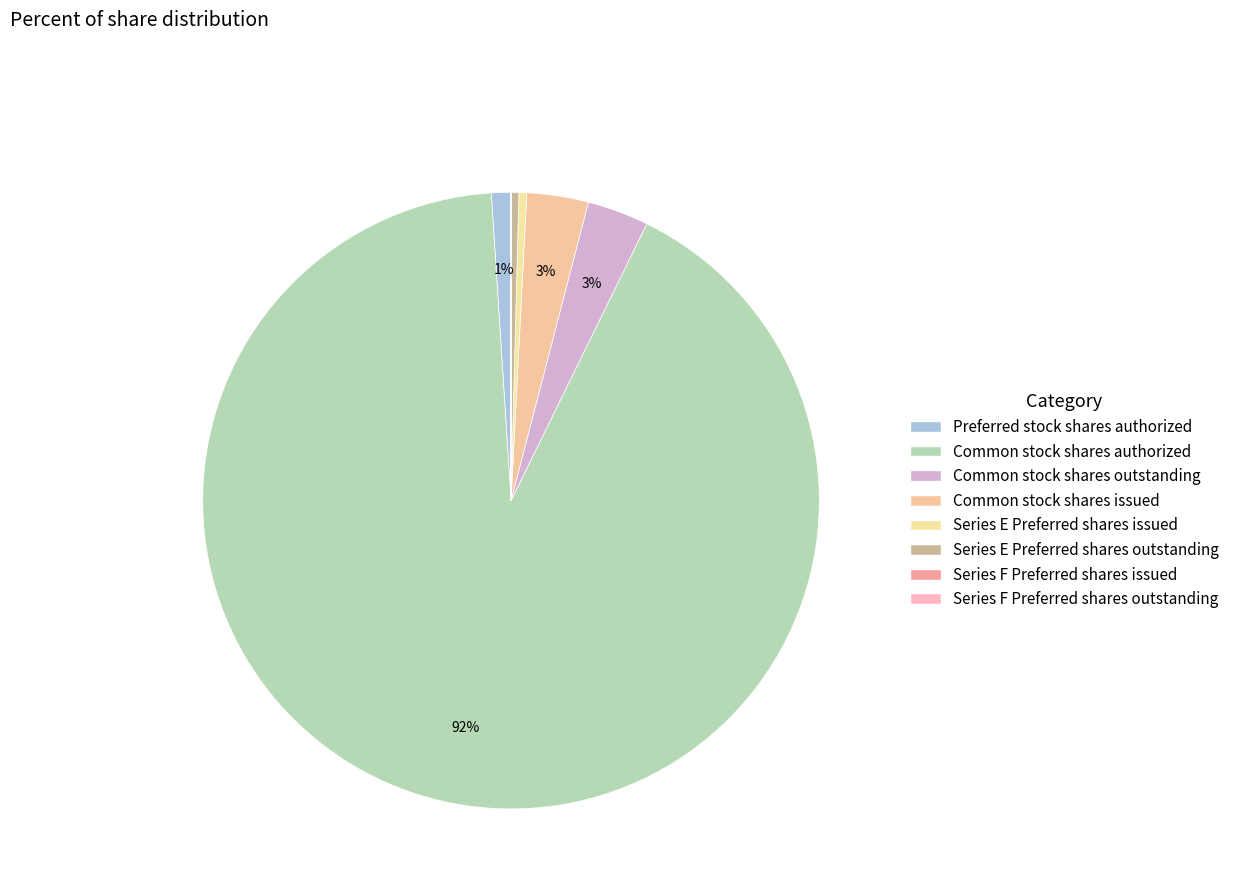

The Series E Preferred shares outstanding slice represents 1% of the pie. True or false?

False